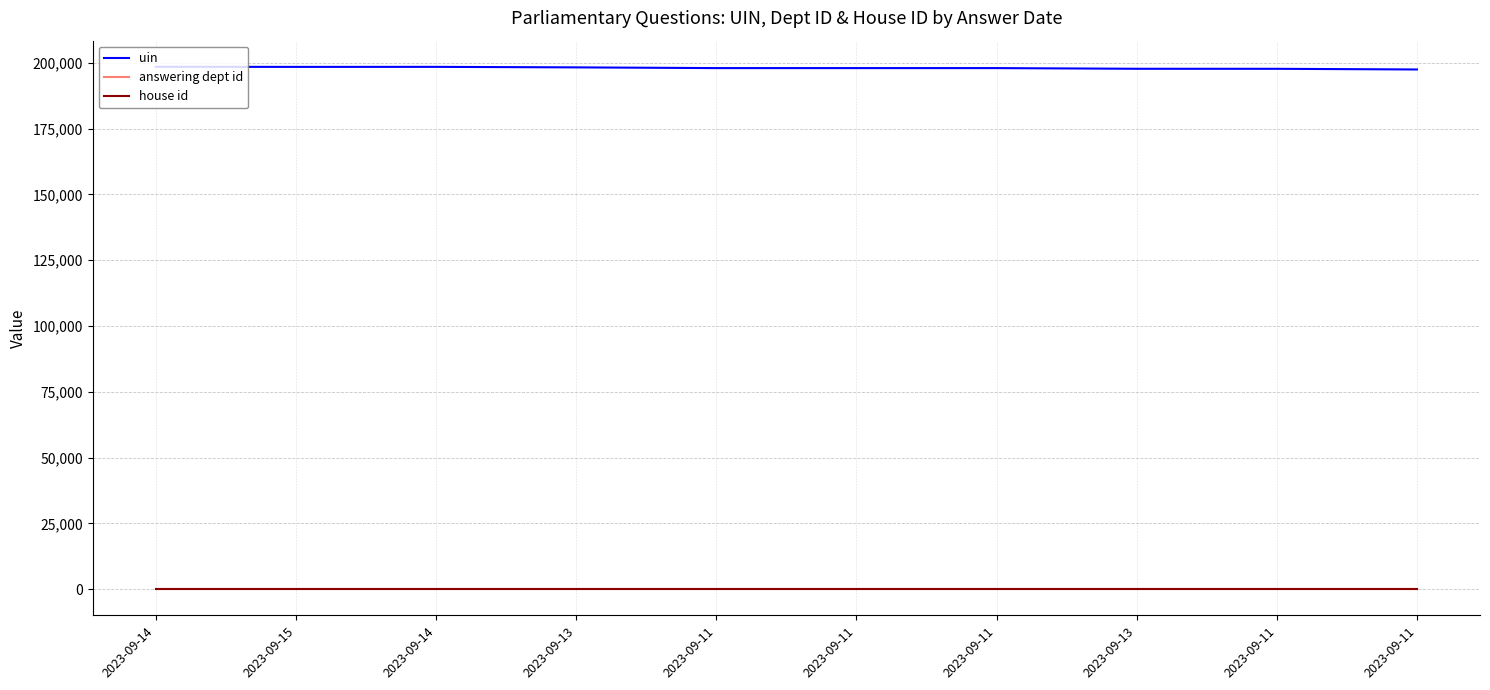

In uin, how many points are higher than both neighbors (excluding endpoints)?

2